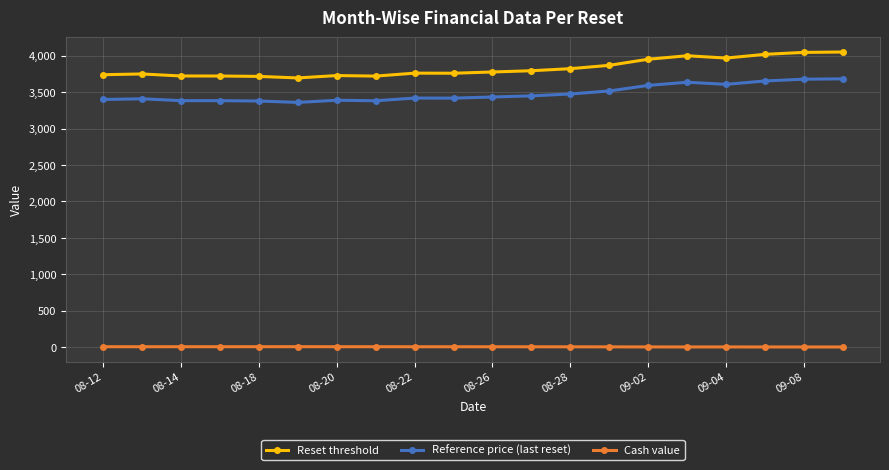

List the series in order of their peak value, highest first.

Reset threshold, Reference price (last reset), Cash value